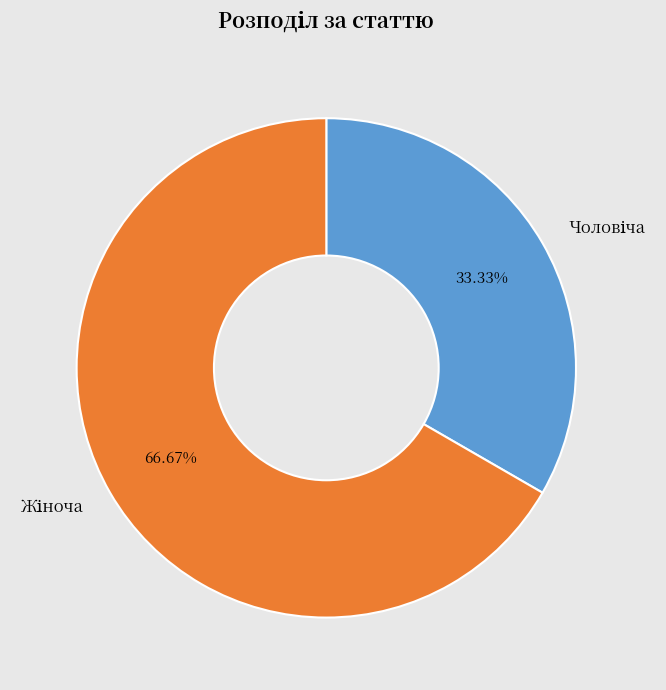

Does any single category account for the majority?

Yes